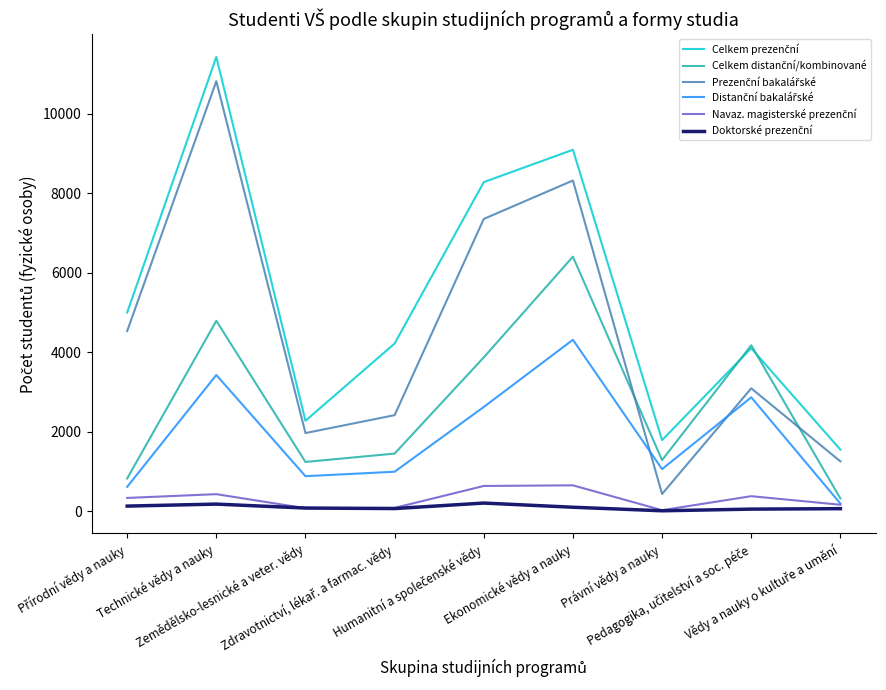

What is the difference between the second highest and second lowest values in the Navaz. magisterské prezenční series?

560